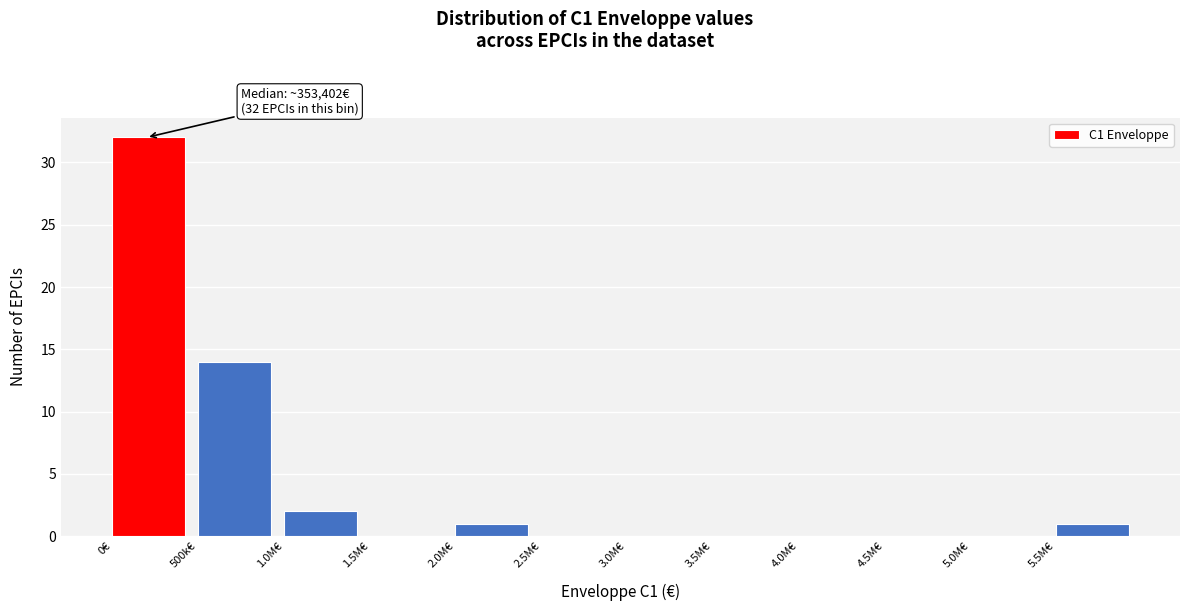

Reading left to right, transcribe all the data shown in this chart.

0€=32	500k€=14	1.0M€=2	1.5M€=0	2.0M€=1	2.5M€=0	3.0M€=0	3.5M€=0	4.0M€=0	4.5M€=0	5.0M€=0	5.5M€=1